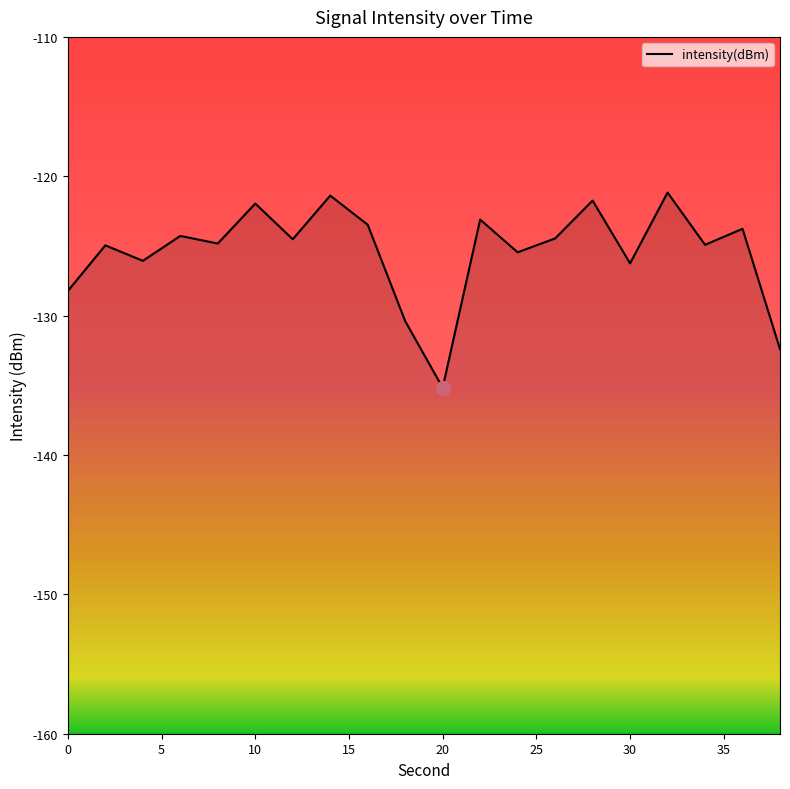

Where is the first local maximum?

2